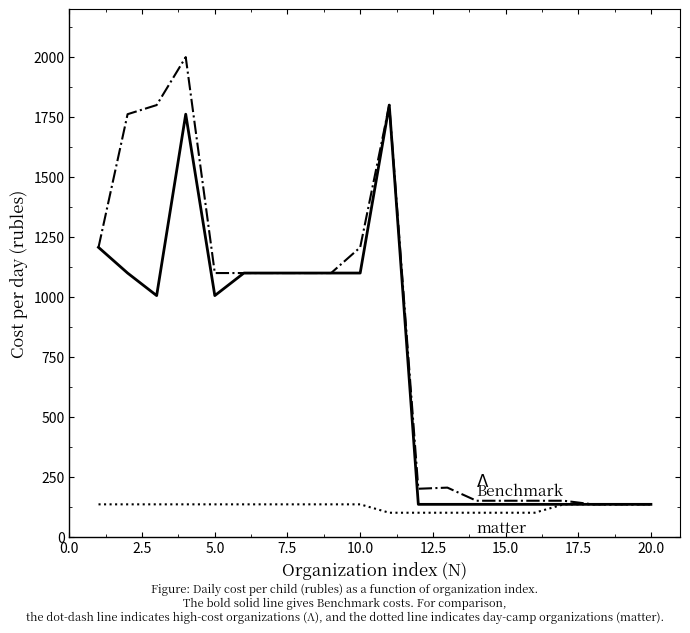

What is the maximum value shown in the chart?

2000.0